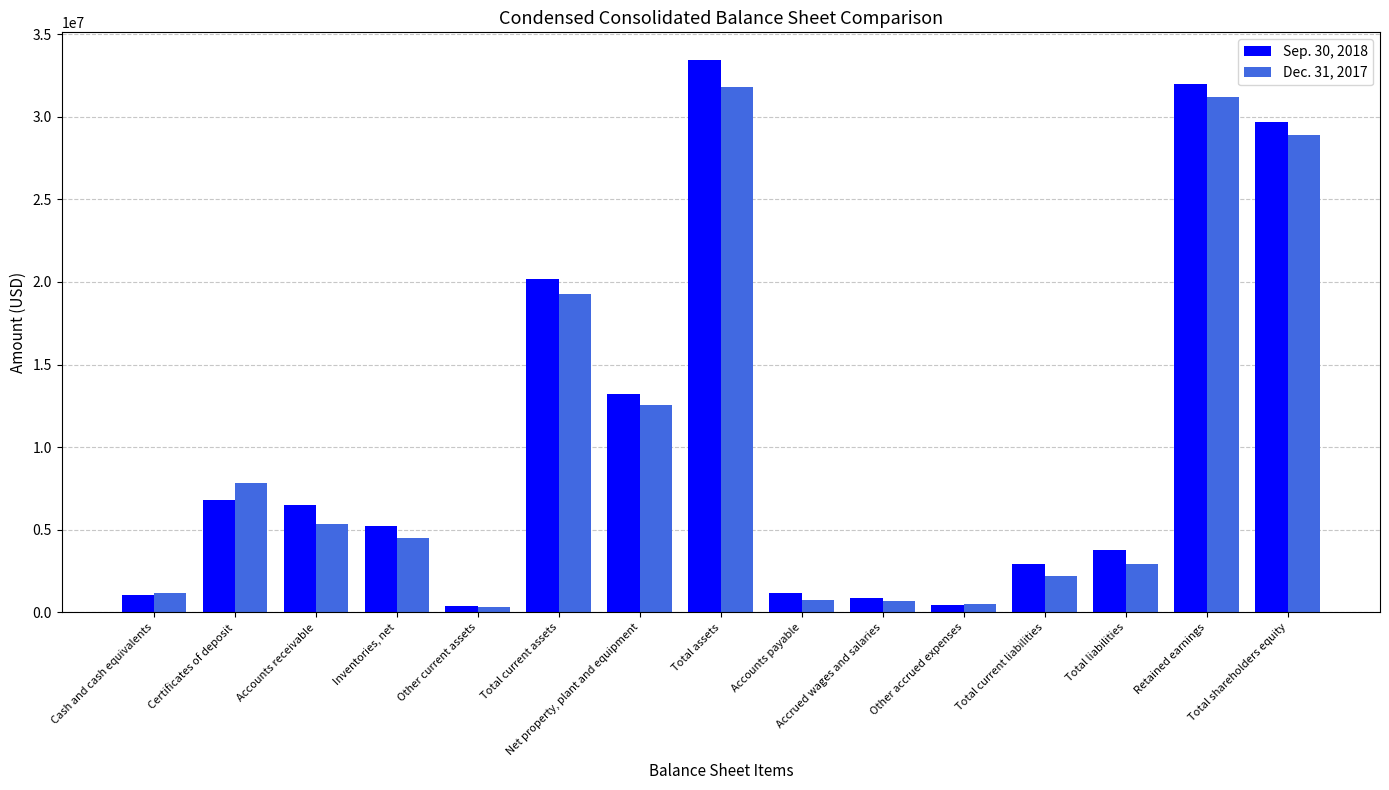

What is the total value across all series at Total liabilities?

6725929